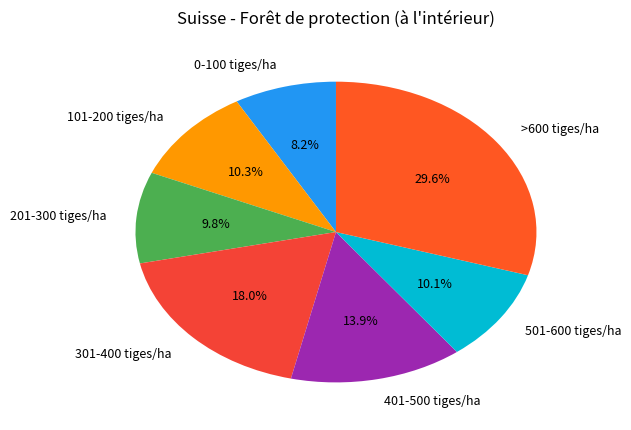

Which slice is the largest?

>600 tiges/ha